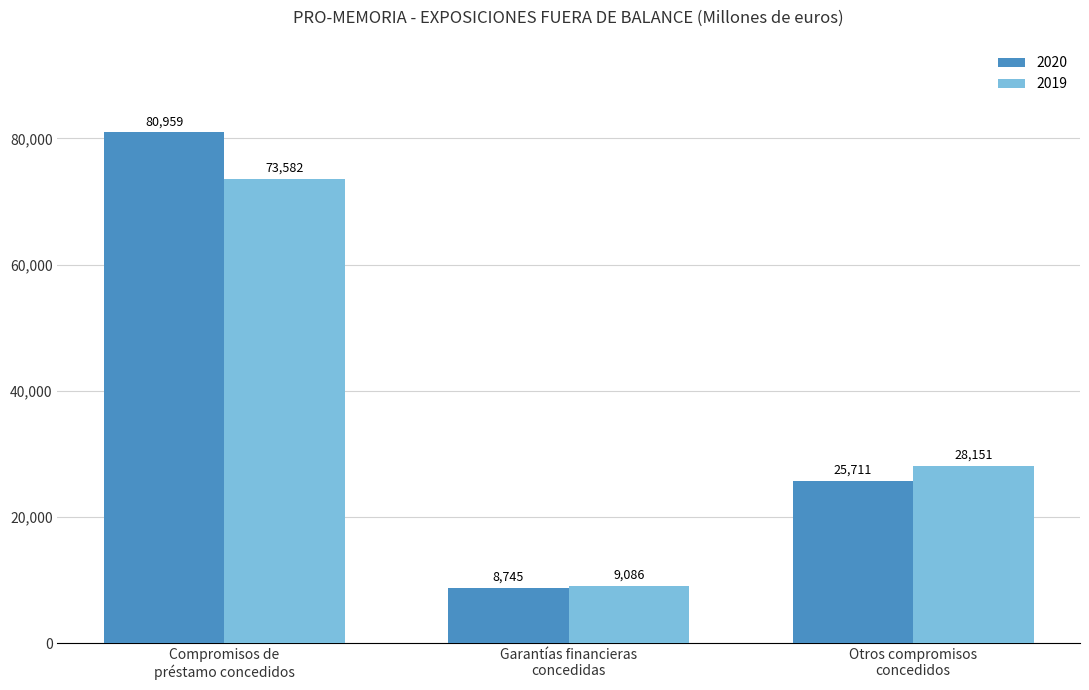

Count the 2019 values in the range 9086 to 73582.

3